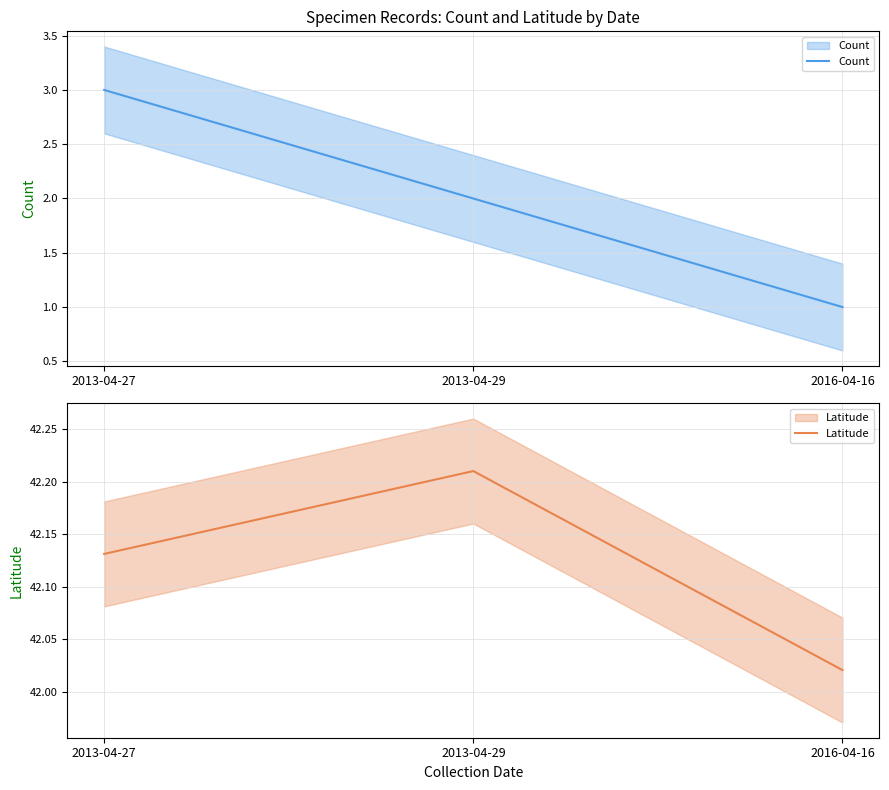

The Latitude series shows 74.8 at 2013-04-27. True or false?

False